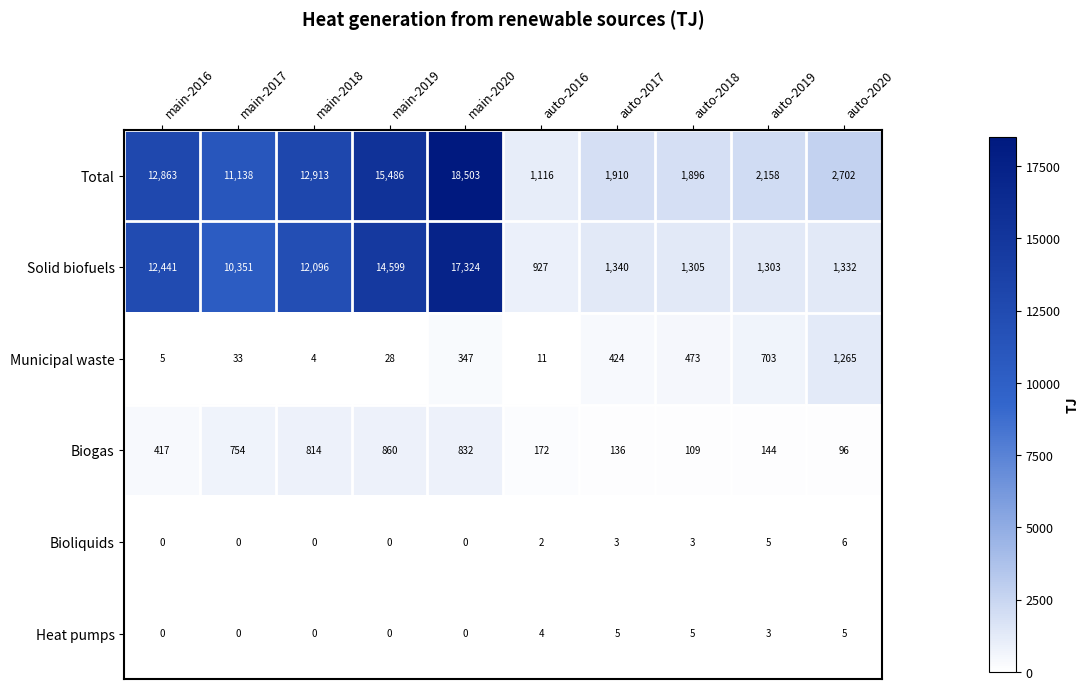

Which series changed the most between main-2017 and auto-2017?

Total